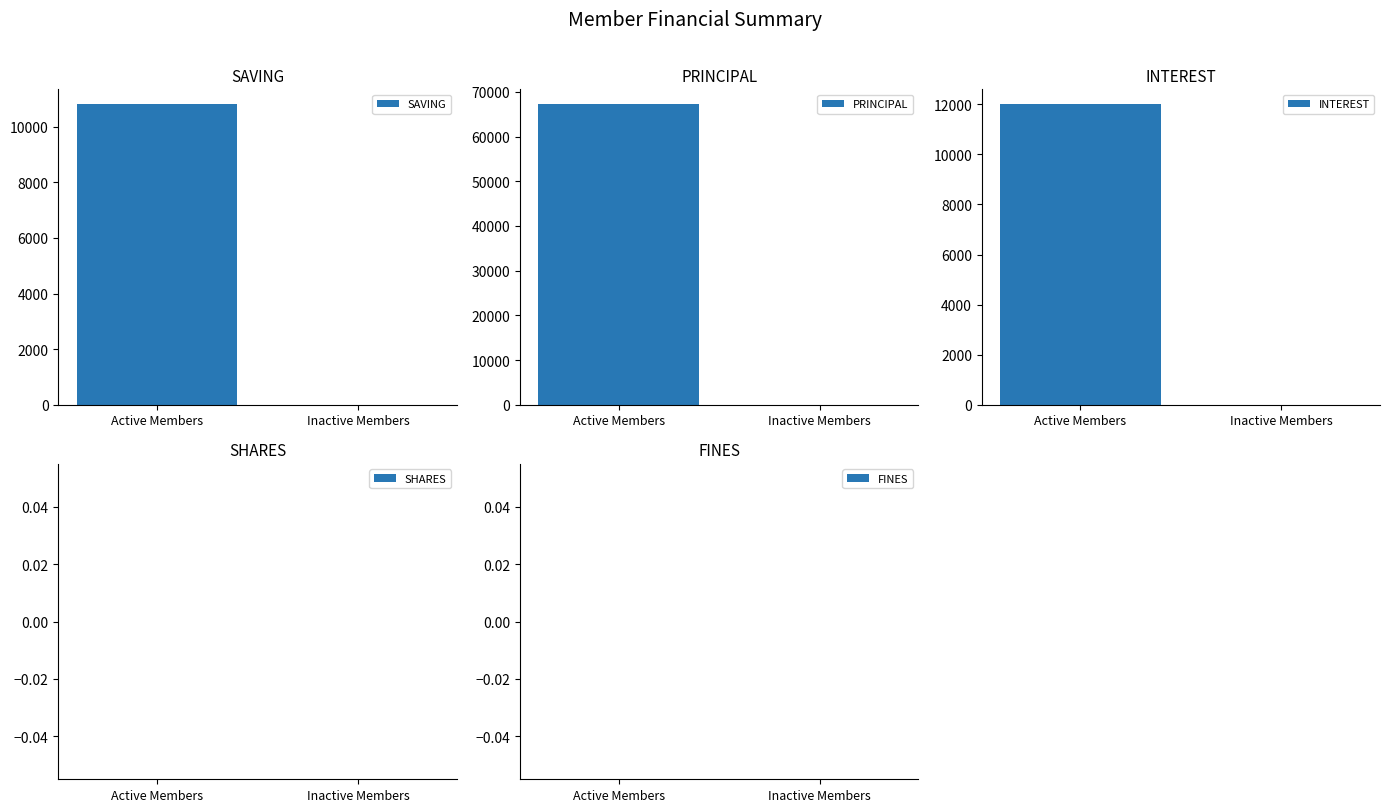

What is the label of the 1st bar from the left?

Active Members